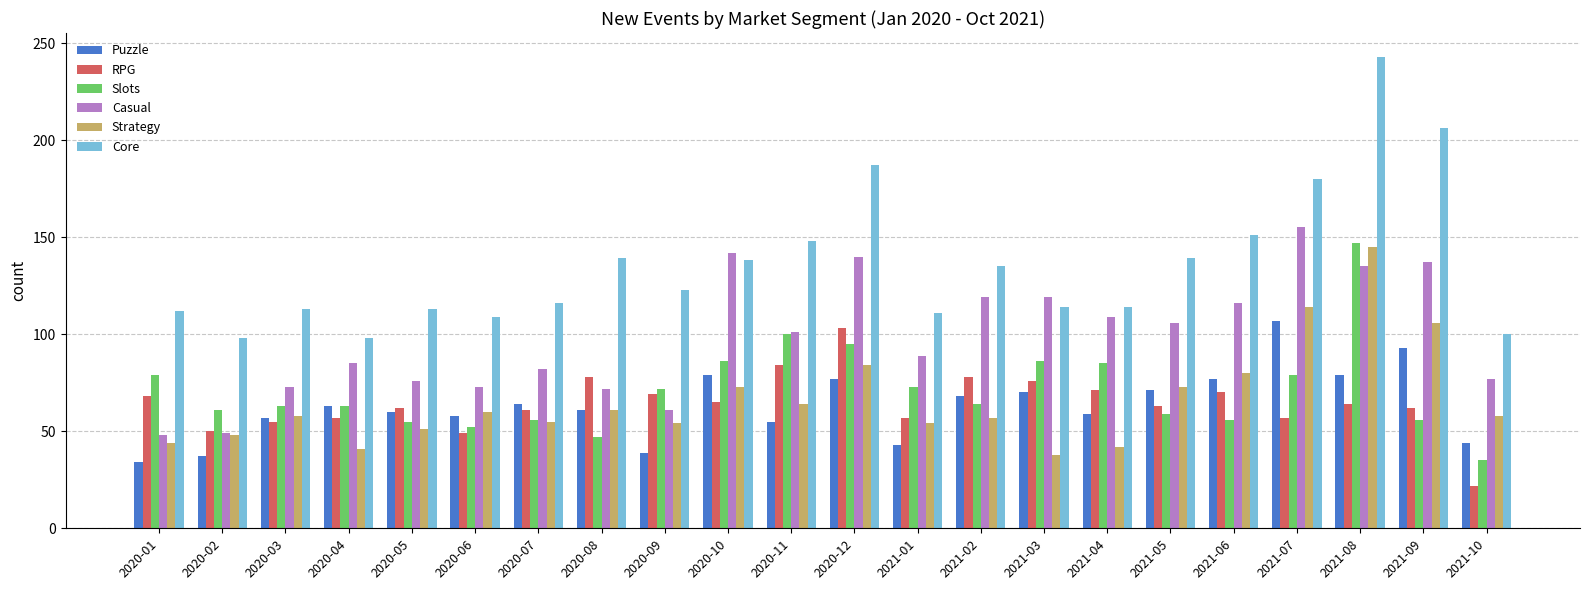

At which category does the chart reach its minimum across all series?

2021-10